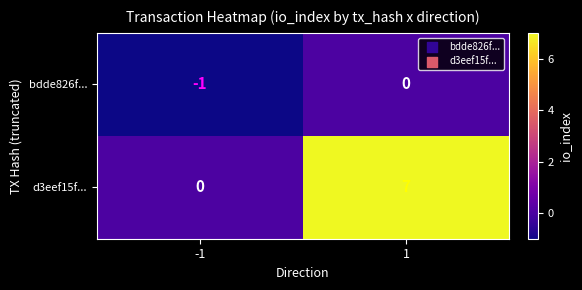

List the series in order of their peak value, highest first.

d3eef15f..., bdde826f...